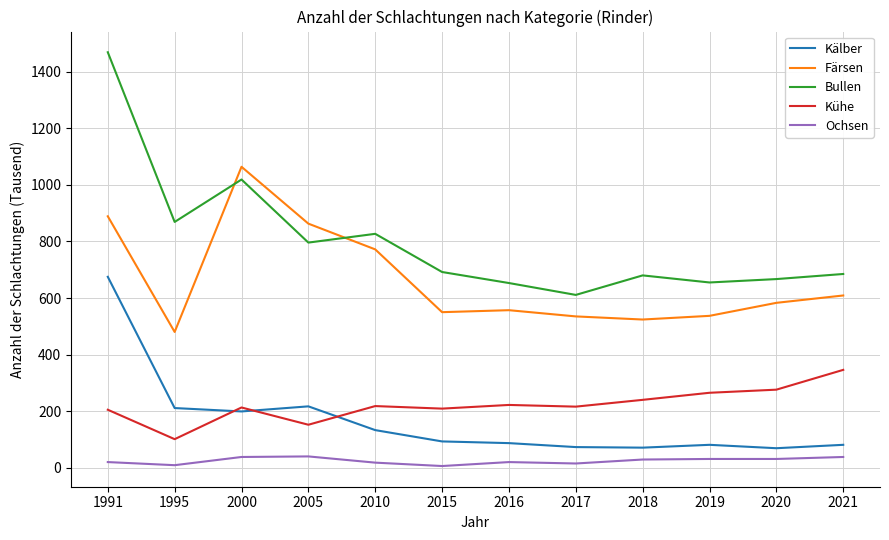

Which series has the widest spread of values?

Bullen